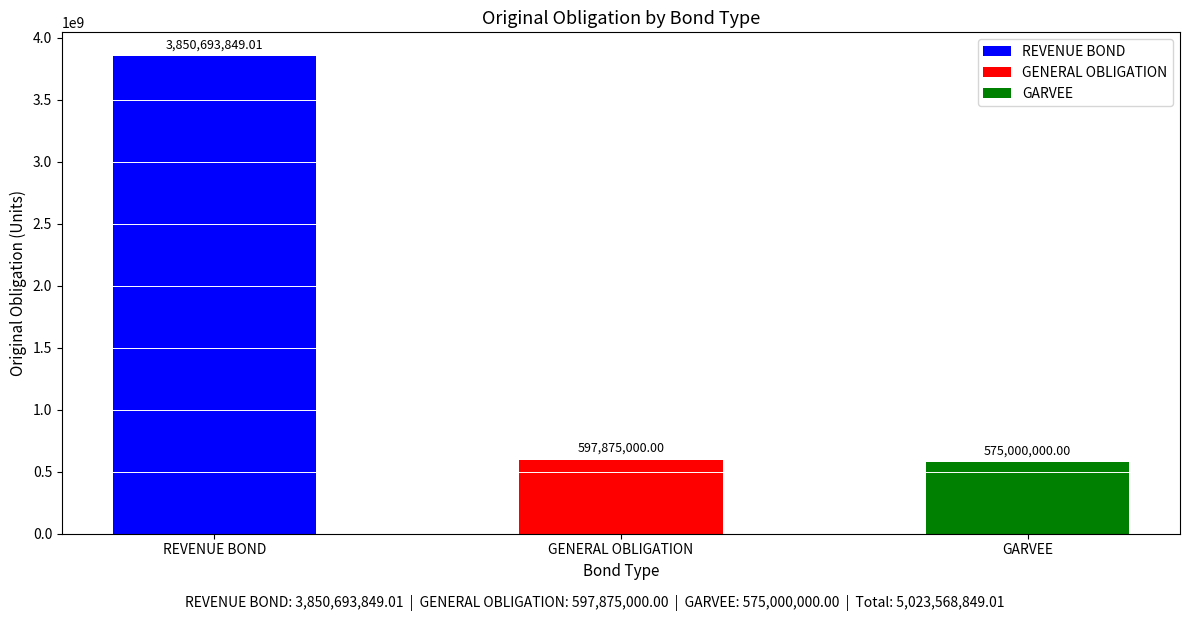

Rank the categories by value from lowest to highest.

GARVEE, GENERAL OBLIGATION, REVENUE BOND